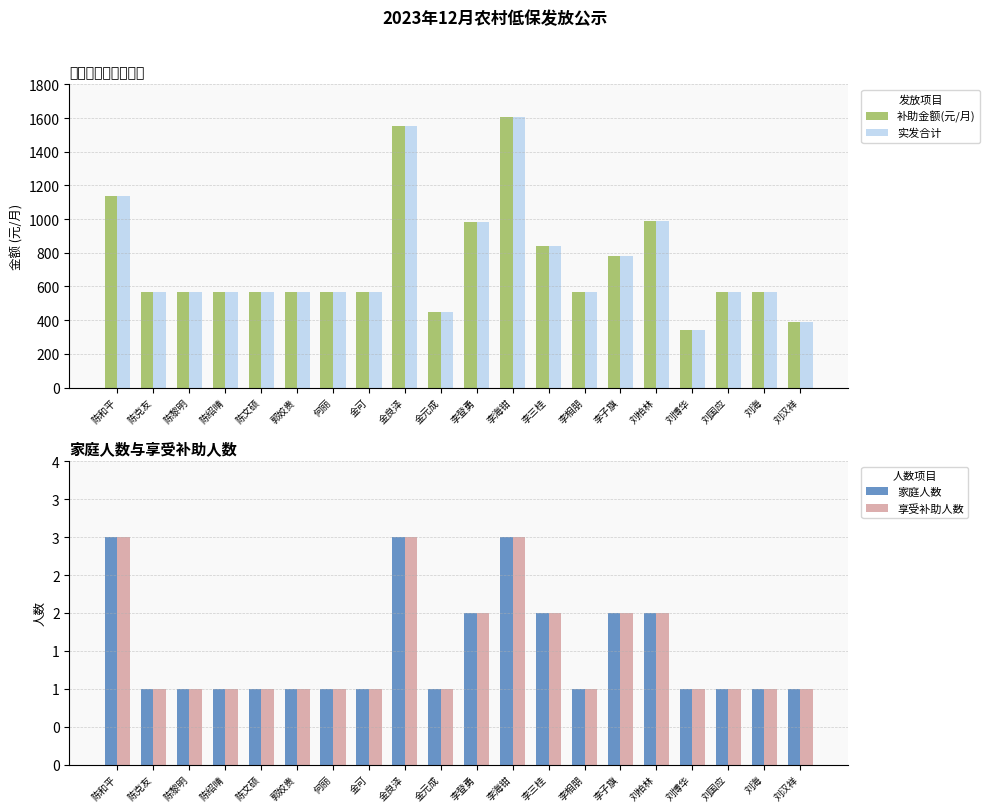

Rank the series by their maximum value, from lowest to highest.

家庭人数, 享受补助人数, 补助金额(元/月), 实发合计